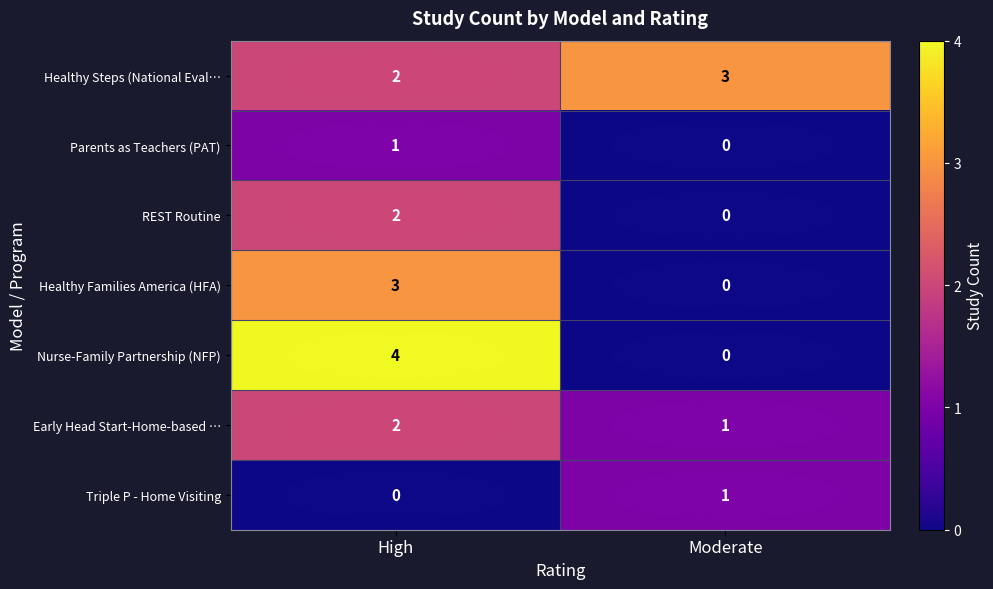

Which series has the largest total across all categories?

Healthy Steps (National Eval…